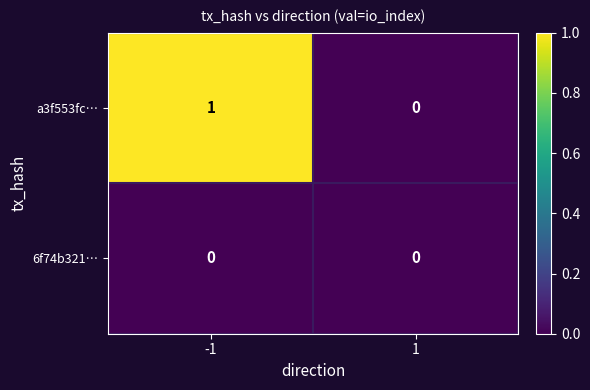

At which category is the sum across all series the highest?

-1